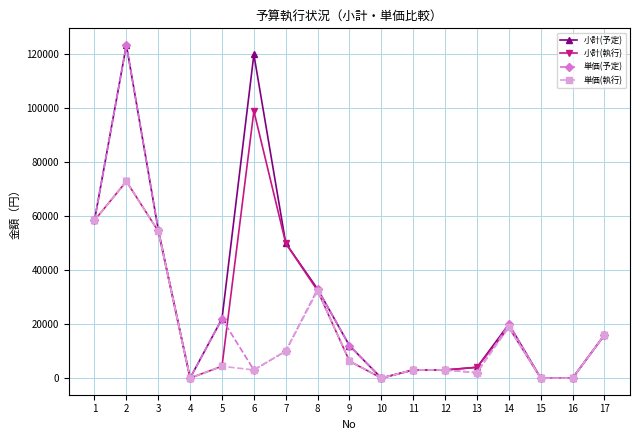

What is the greatest value displayed?

123520